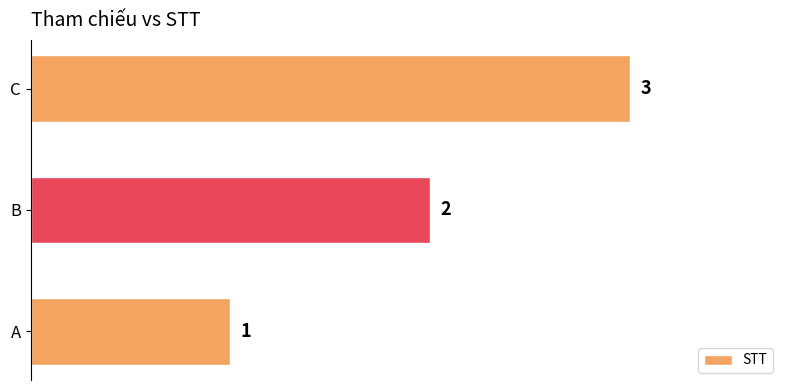

Is it true that the value at B is 1?

False